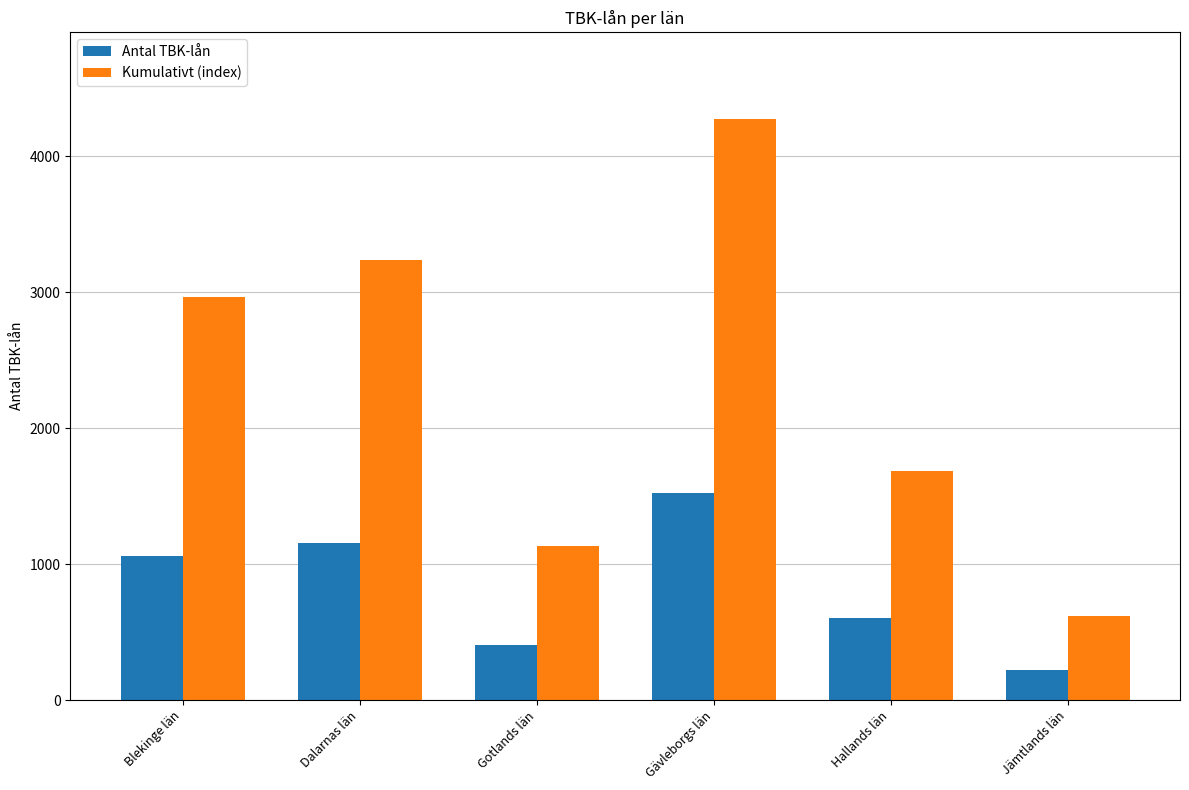

The Kumulativt (index) series shows 4270.0 at Gävleborgs län. True or false?

True